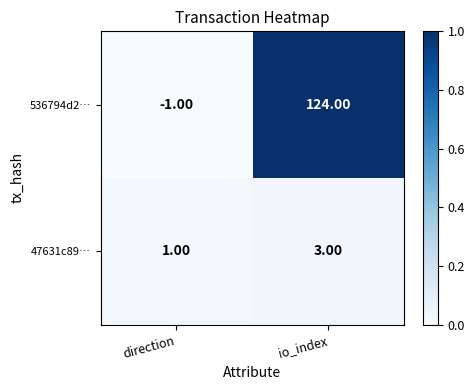

At which category does the chart reach its peak across all series?

io_index